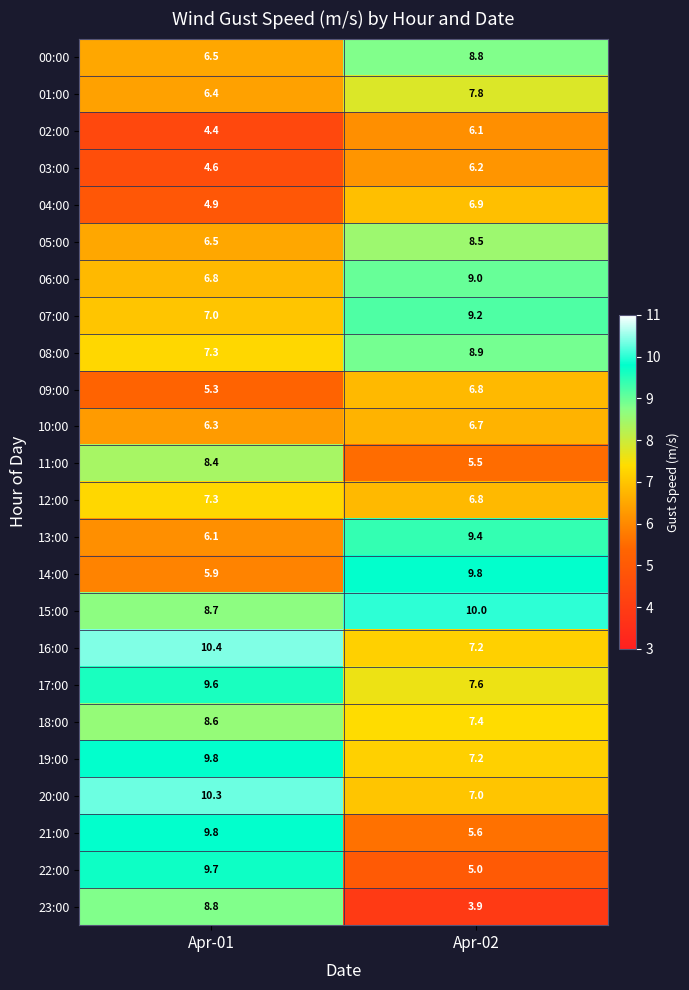

Read the 23:00 value at Apr-01.

8.8